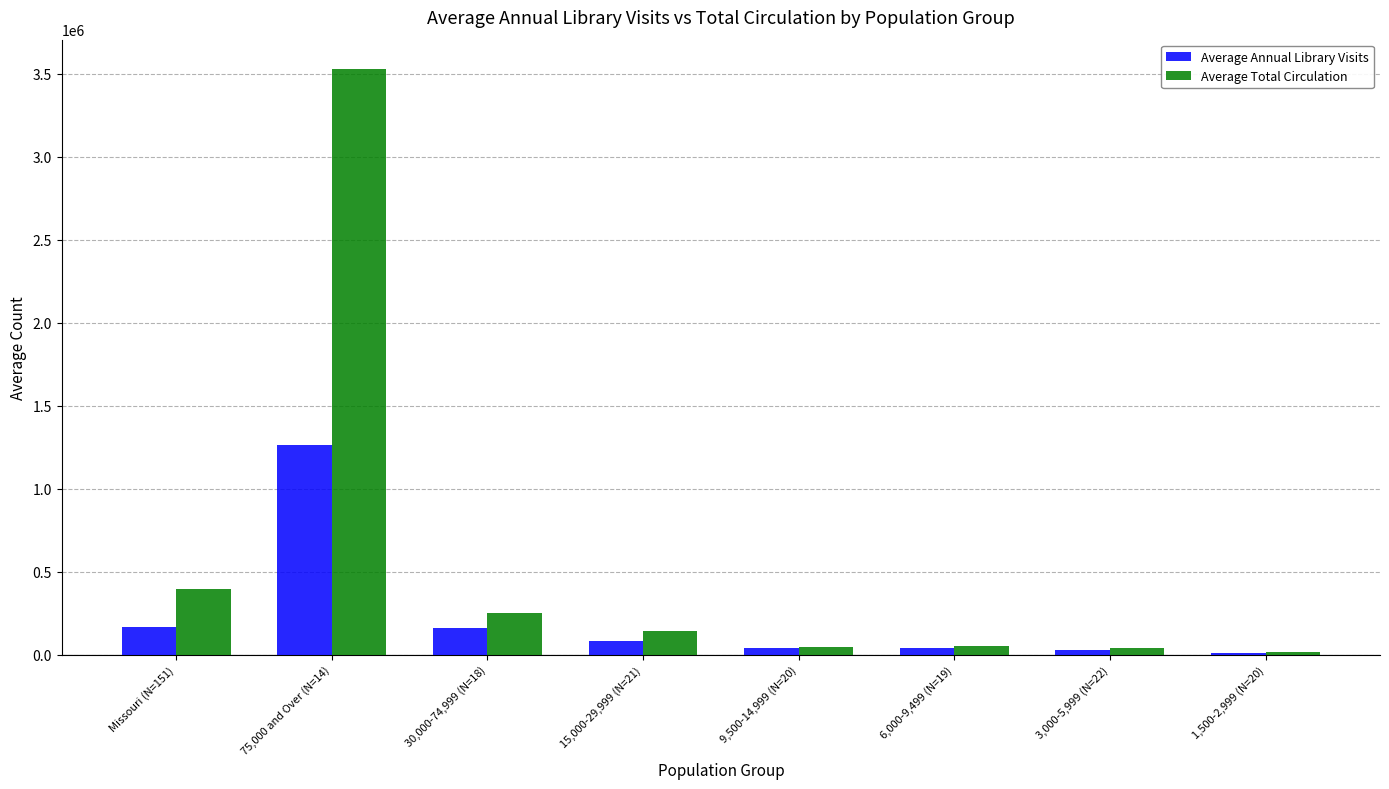

What is the sum of all Average Annual Library Visits values?

1782226.7